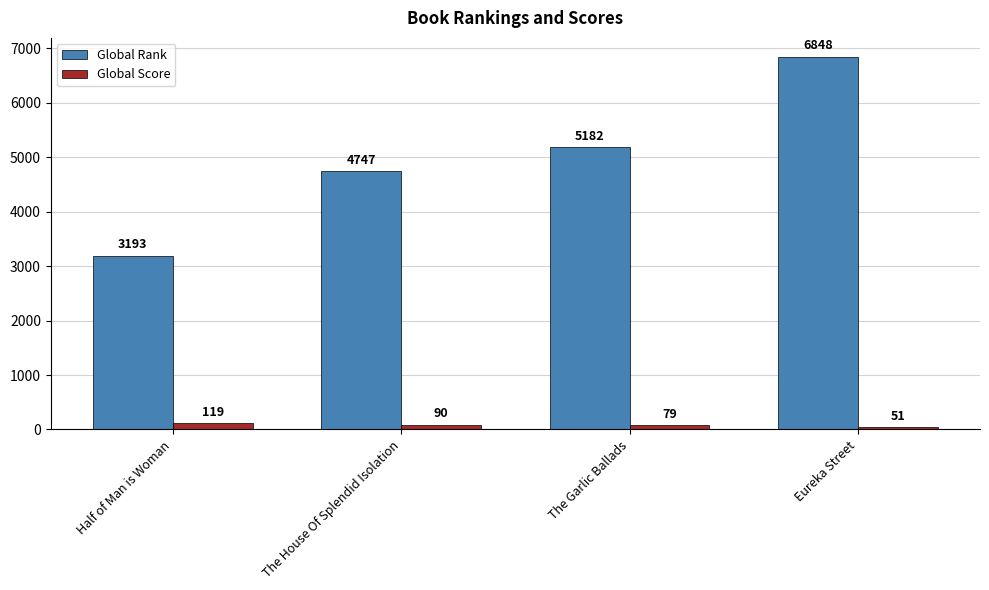

Which series has the largest range (max minus min)?

Global Rank